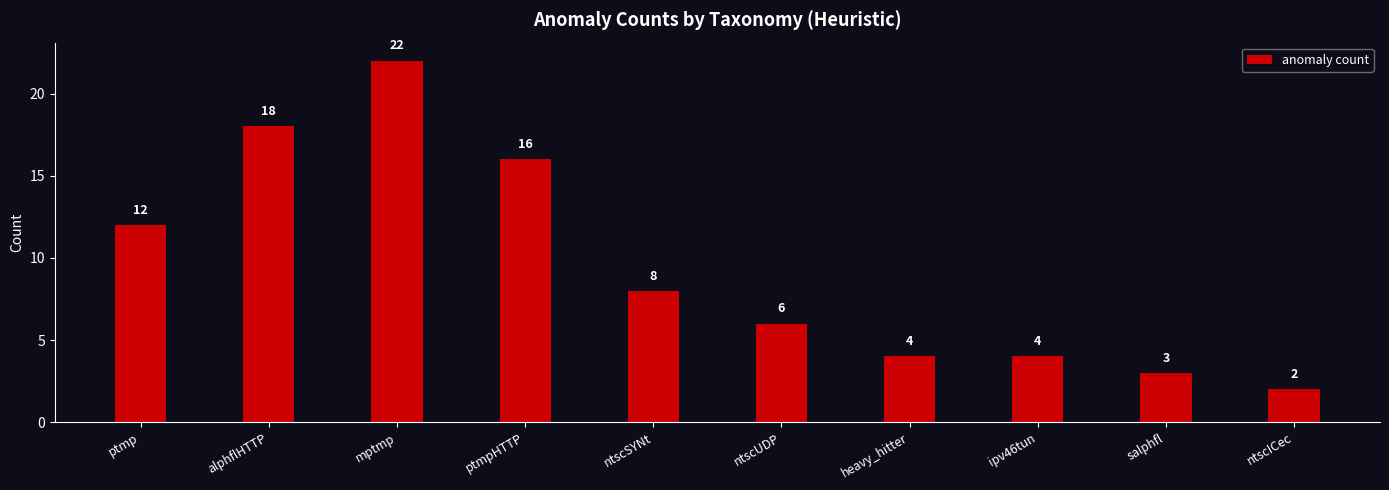

What is the value of the 1st bar from the left?

12